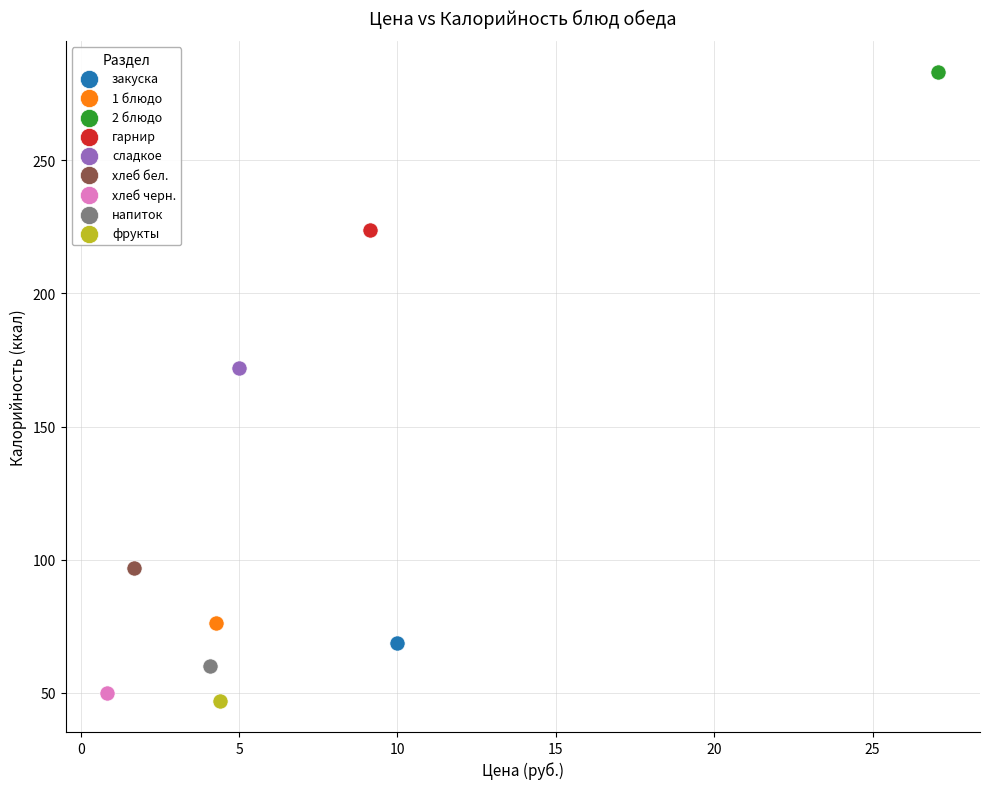

Which series contains the lowest Y value?

фрукты